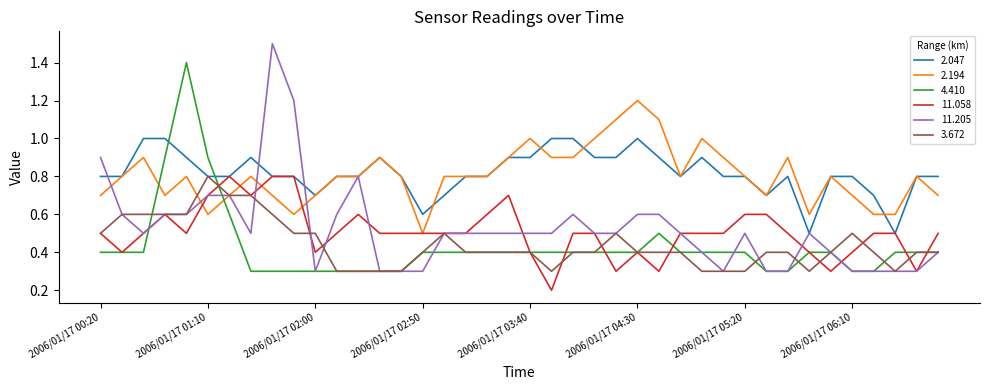

What is the maximum value for 11.058?

0.8